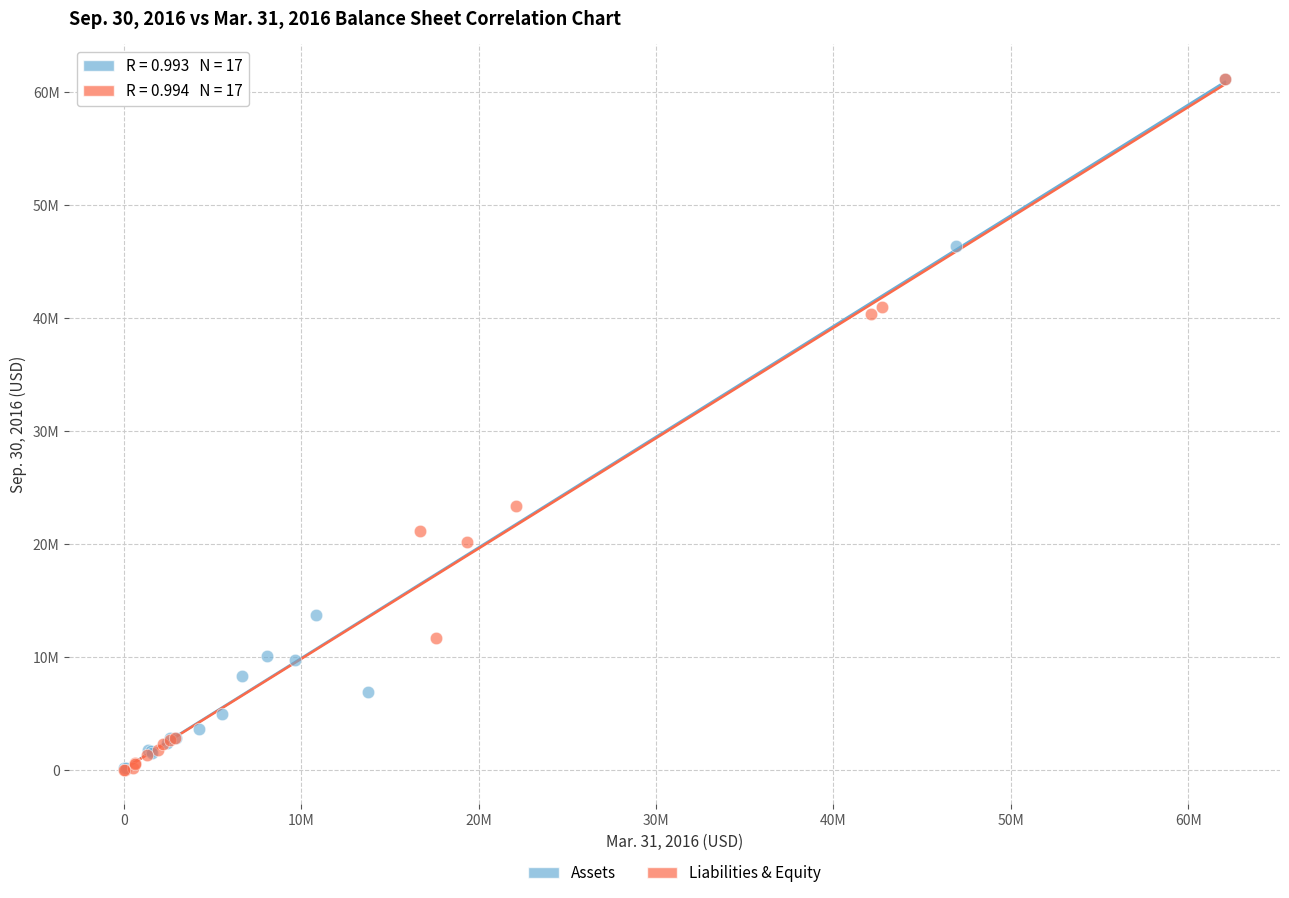

What are all the series names shown in the legend?

Assets, Liabilities & Equity